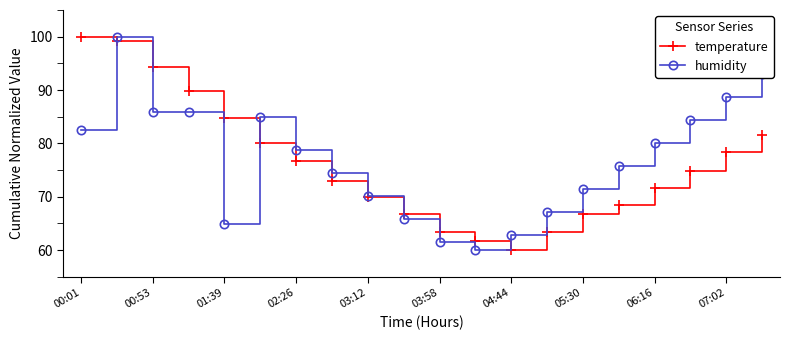

What is the difference between the maximum and minimum values in the temperature series?

40.0